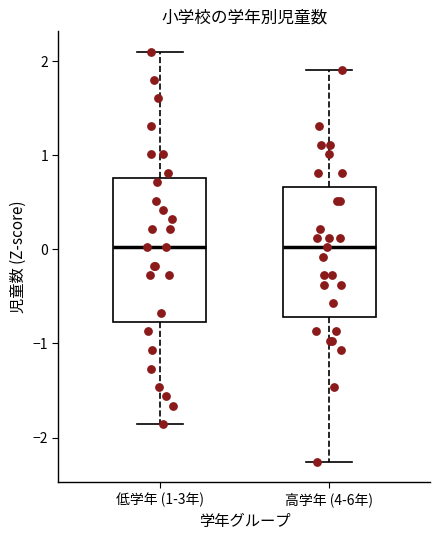

Which box is the tallest, from its lower edge to its upper edge?

低学年 (1-3年)